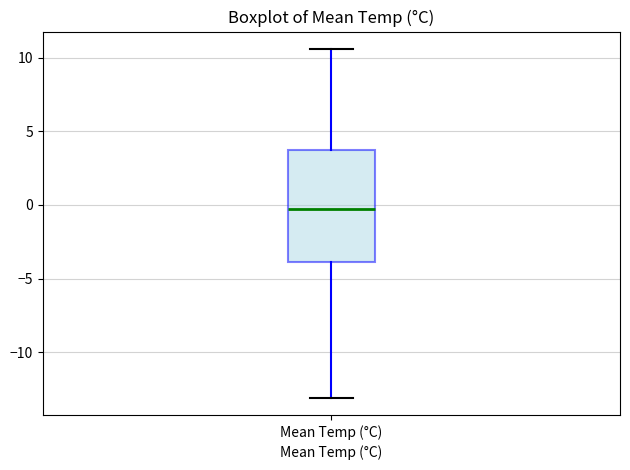

Read this box plot against the y-axis: the position of the median line, the range covered by the box, and the ends of both whiskers. The values are not printed on the chart, so give them approximately, as read against the axis.

median -0.5, box -4.0 to 4.0, whiskers -13.0 to 10.5